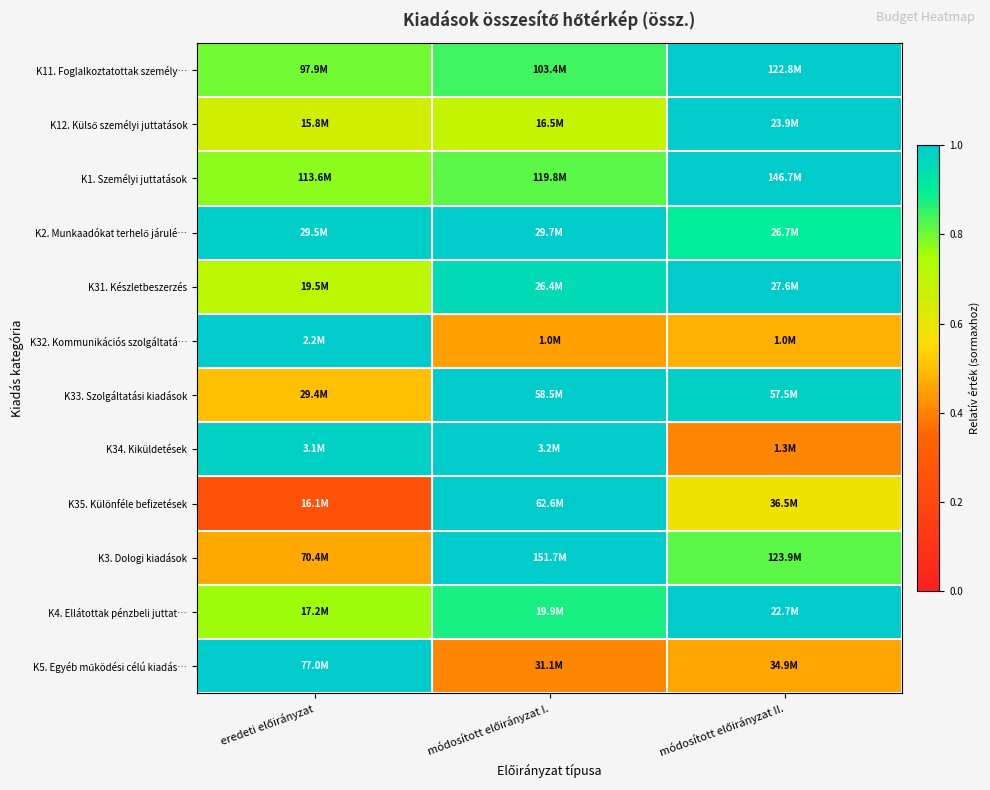

What is the smallest value displayed?

0.3